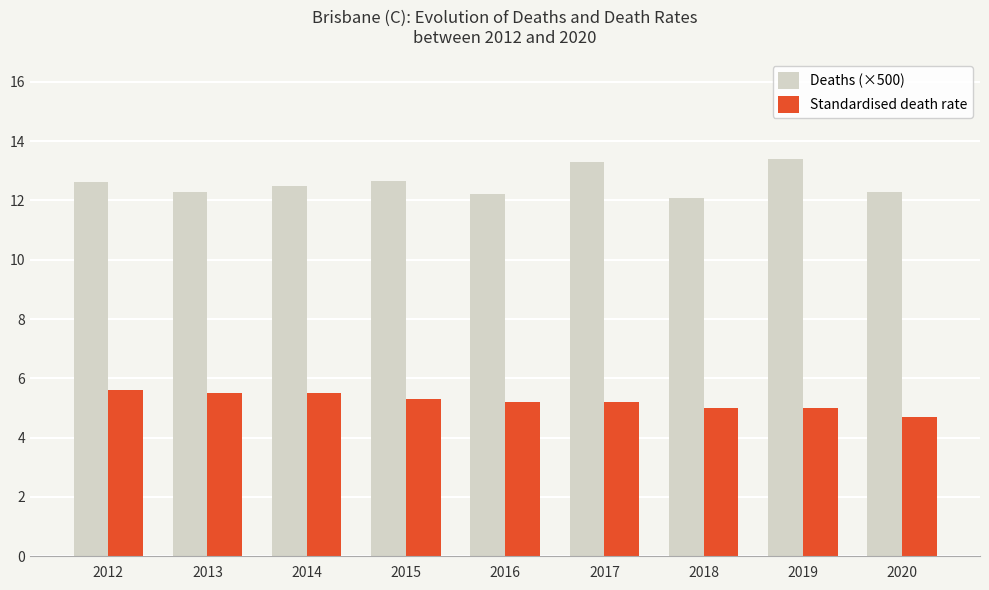

At 2020, list the series in order from largest to smallest.

Deaths (×500), Standardised death rate